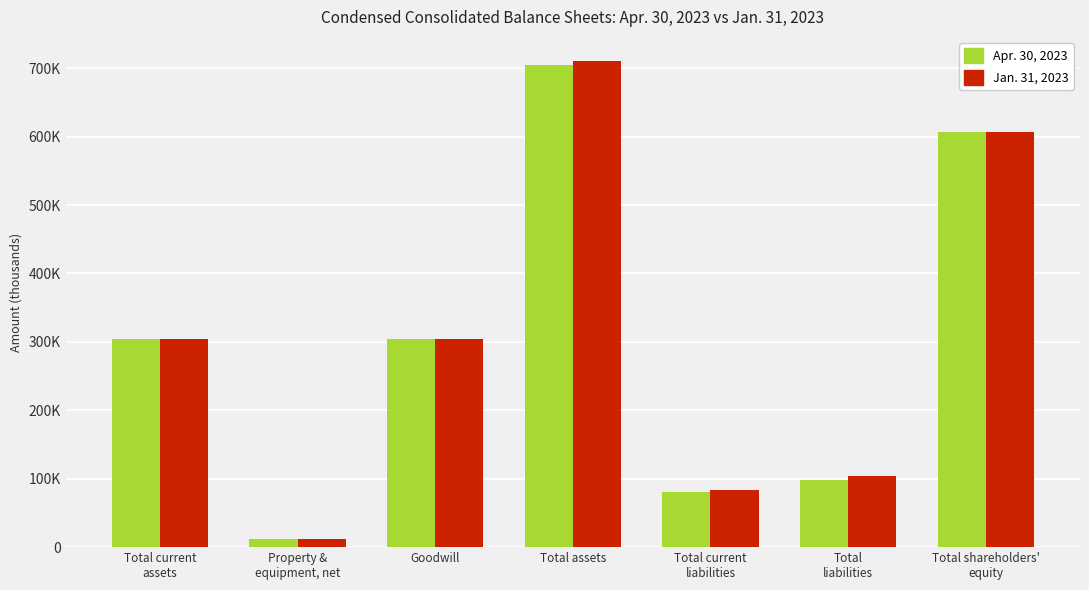

What are all the series names shown in the legend?

Apr. 30, 2023, Jan. 31, 2023